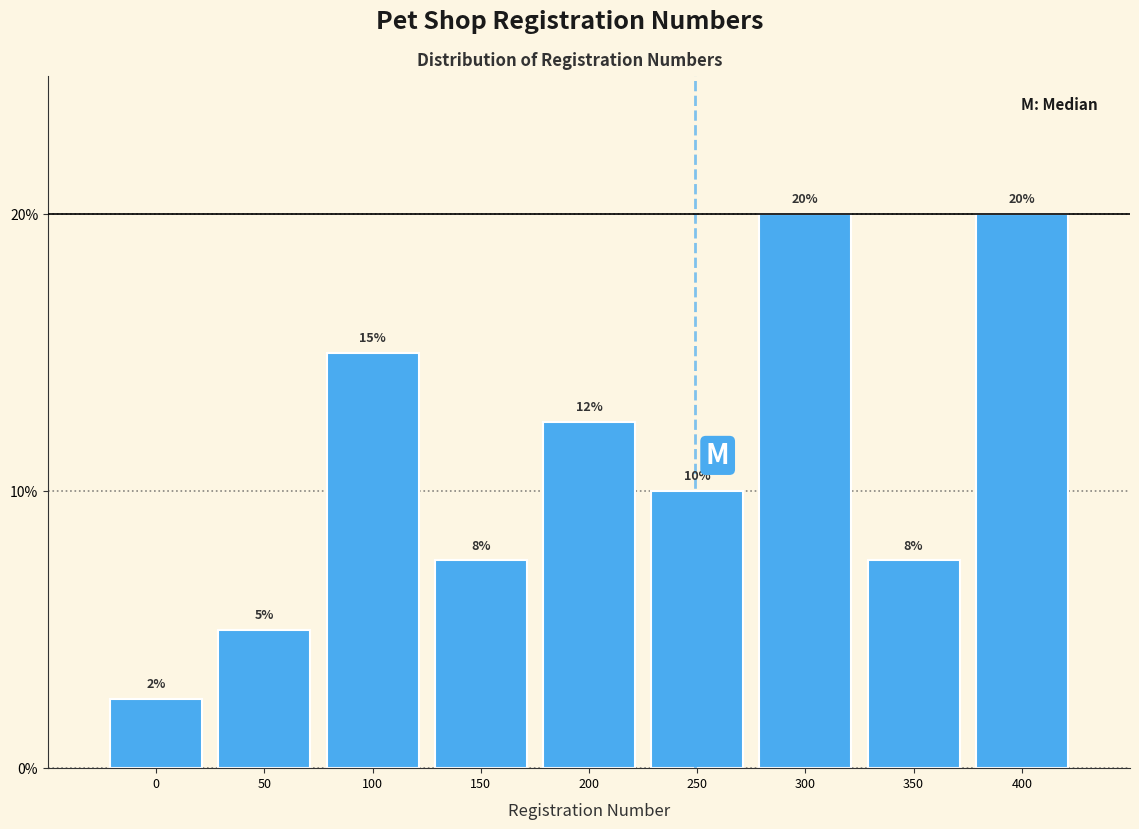

Which has a higher value, 300 or 350?

300